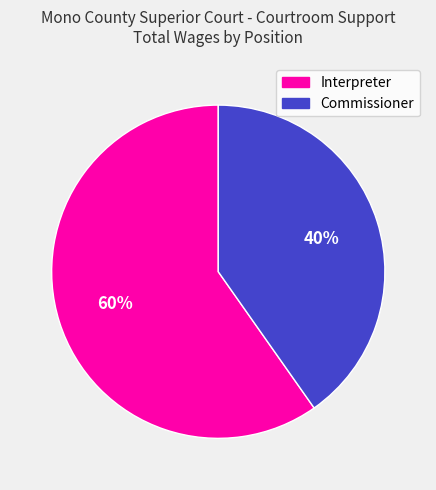

To the nearest percent, what is the average slice percentage?

50%